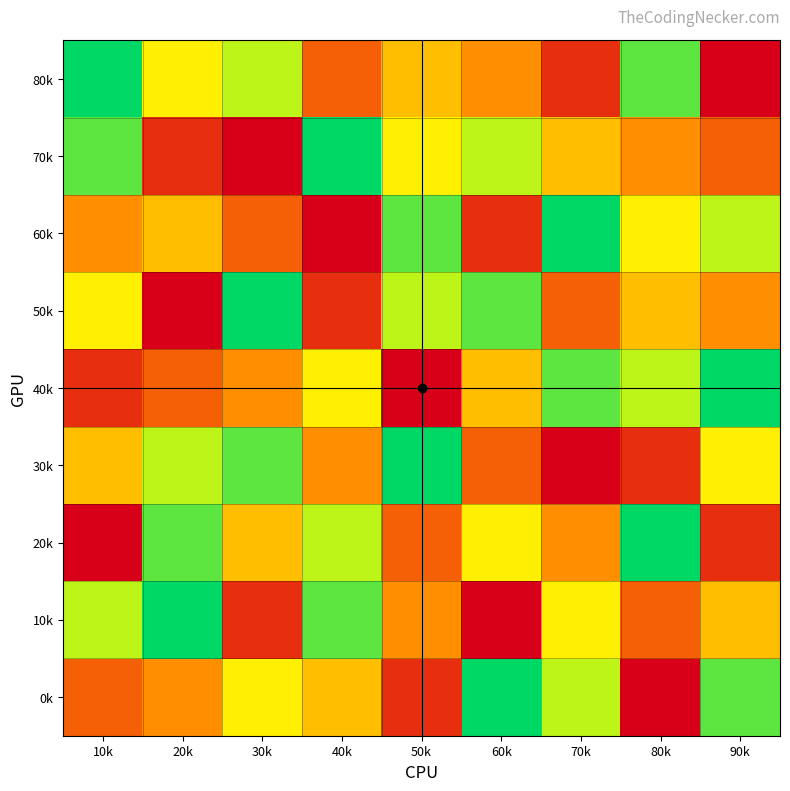

What is the total value across all series at 70k?

45